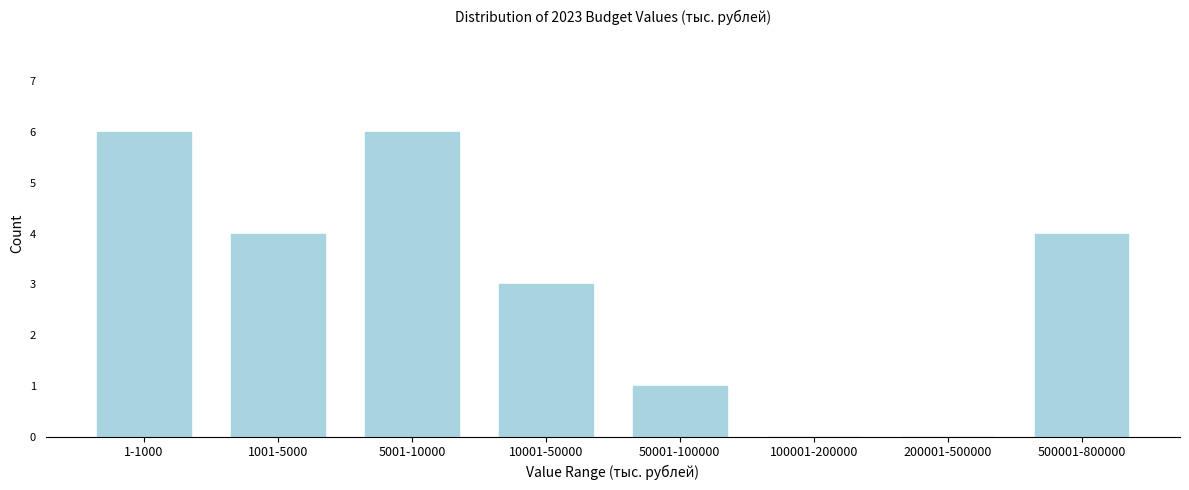

Reading left to right, extract all data points from this chart.

1-1000=6	1001-5000=4	5001-10000=6	10001-50000=3	50001-100000=1	100001-200000=0	200001-500000=0	500001-800000=4